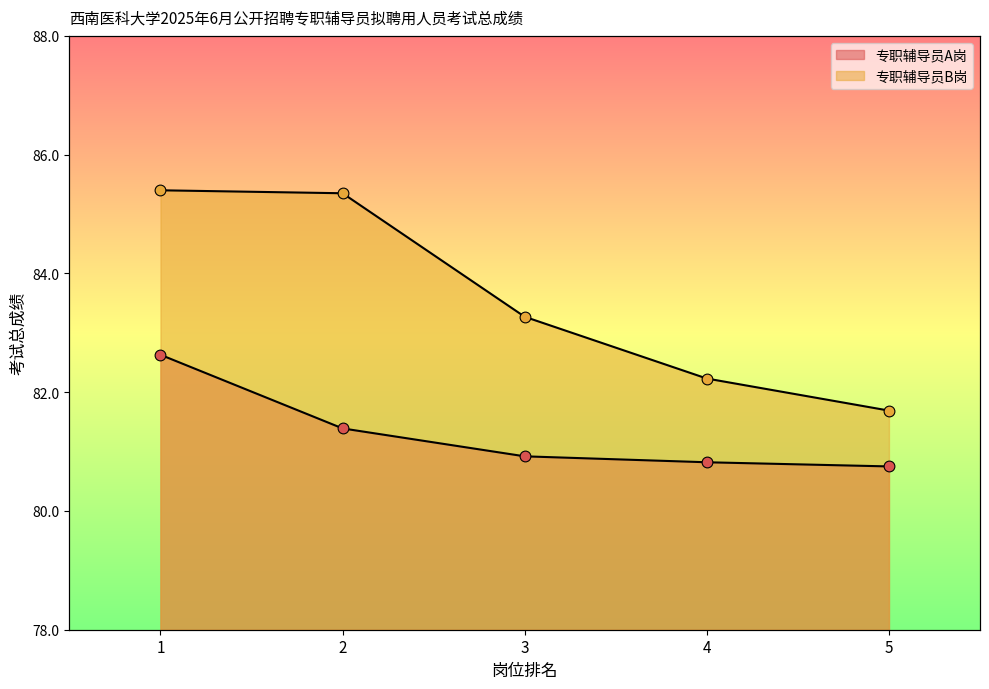

Is the value of 专职辅导员B岗 at 1 greater than the value of 专职辅导员A岗 at 2?

Yes